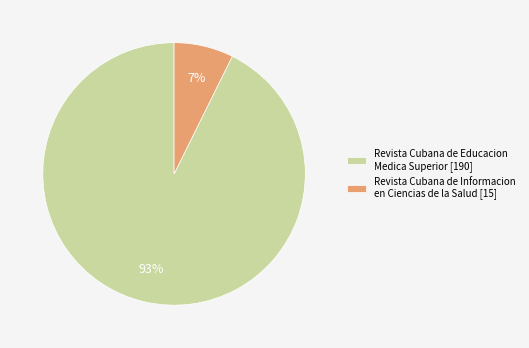

What percentage is the Revista Cubana de Educacion Medica Superior slice, to the nearest percent?

93%